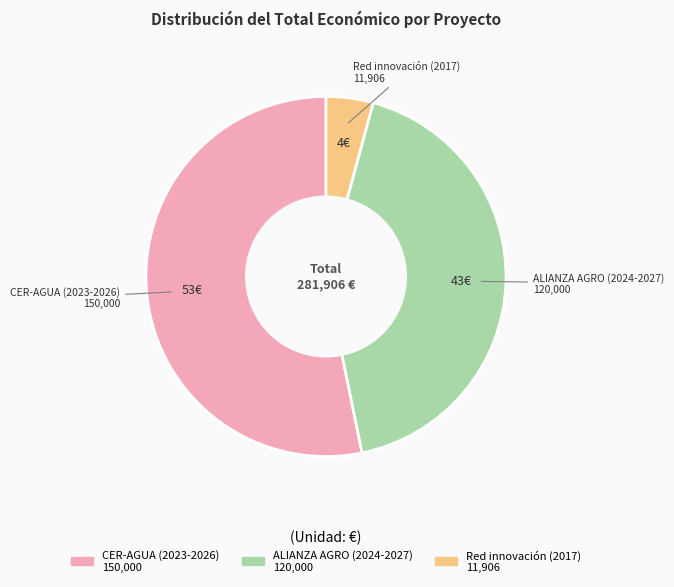

Is it true that ALIANZA AGRO (2024-2027) is 53% of the pie?

False